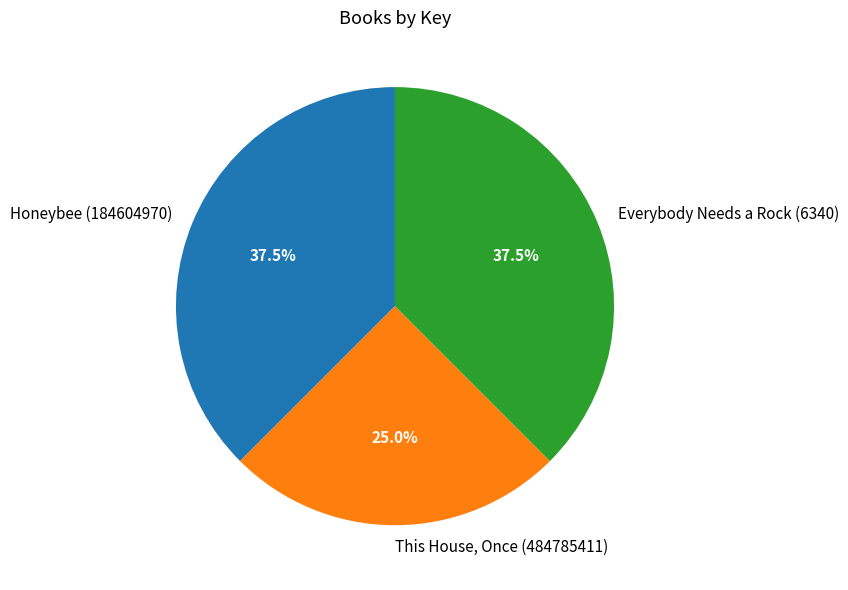

Which has a higher value, Everybody Needs a Rock (6340) or This House, Once (484785411)?

Everybody Needs a Rock (6340)